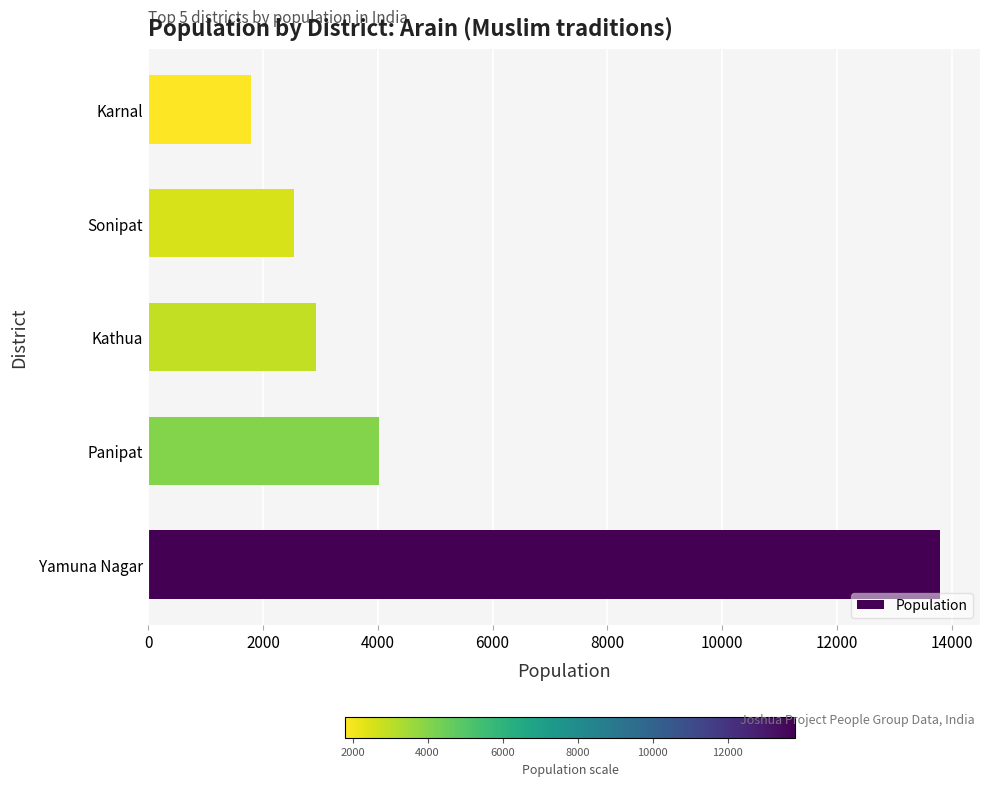

How many series are shown in this chart?

1